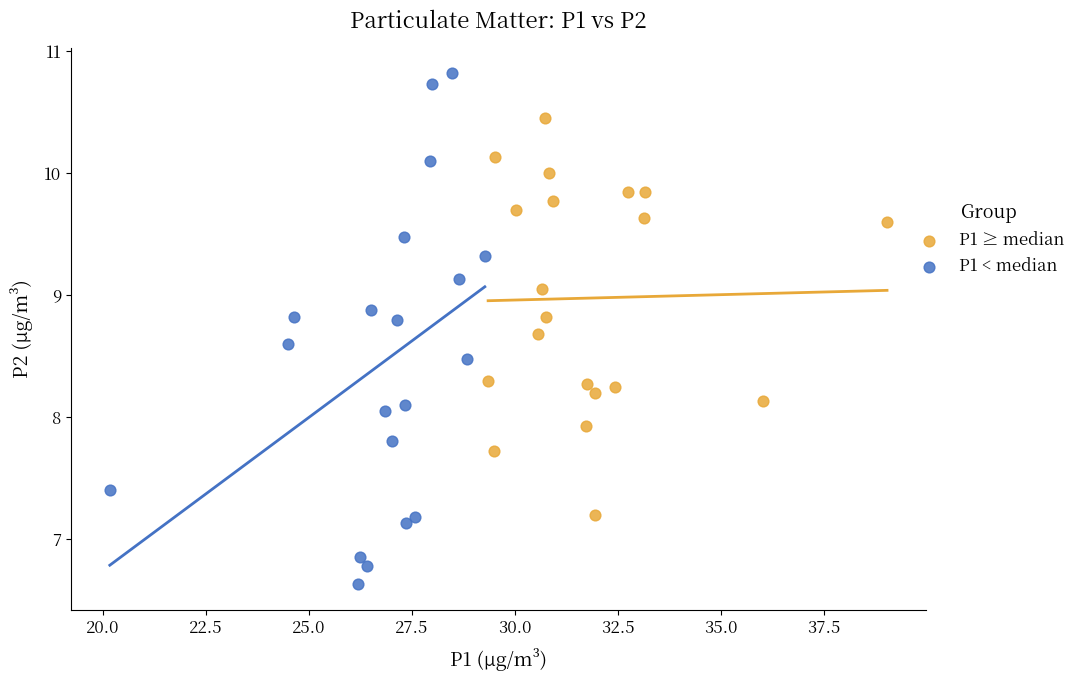

Which series has the widest spread of Y values?

P1 < median